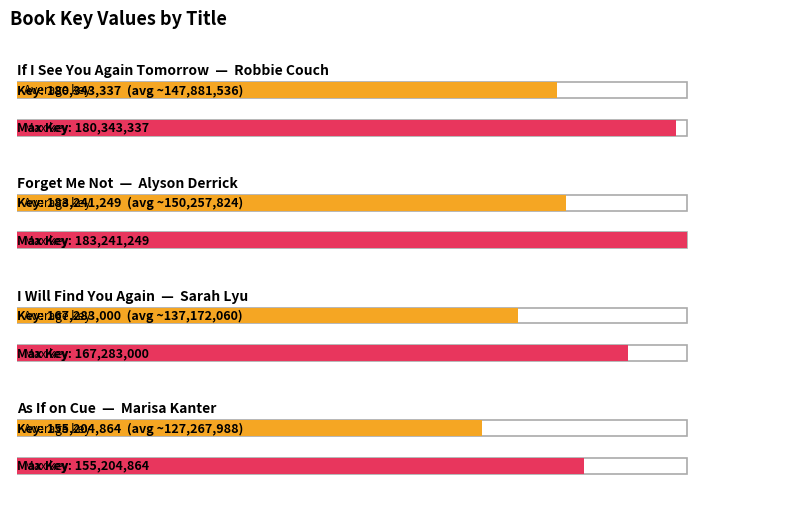

The value at As If on Cue is 223835451. True or false?

False